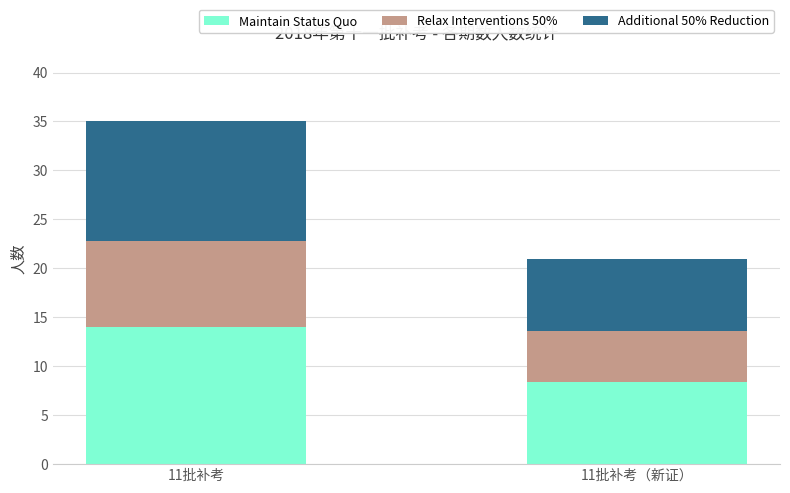

What is the average value of the Maintain Status Quo series?

11.2